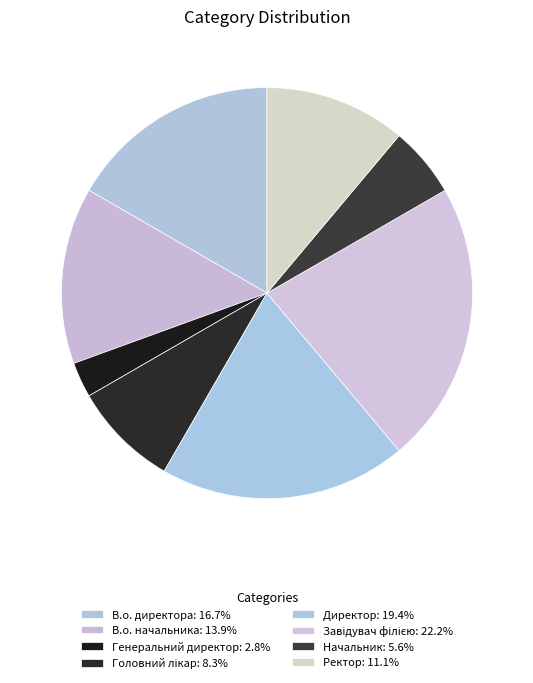

What is the total percentage of Ректор and Головний лікар?

19.4%